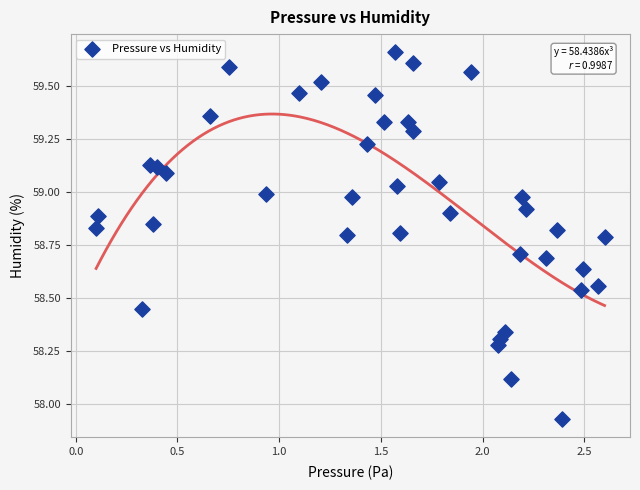

What is the range of X values (max minus min)?

2.5